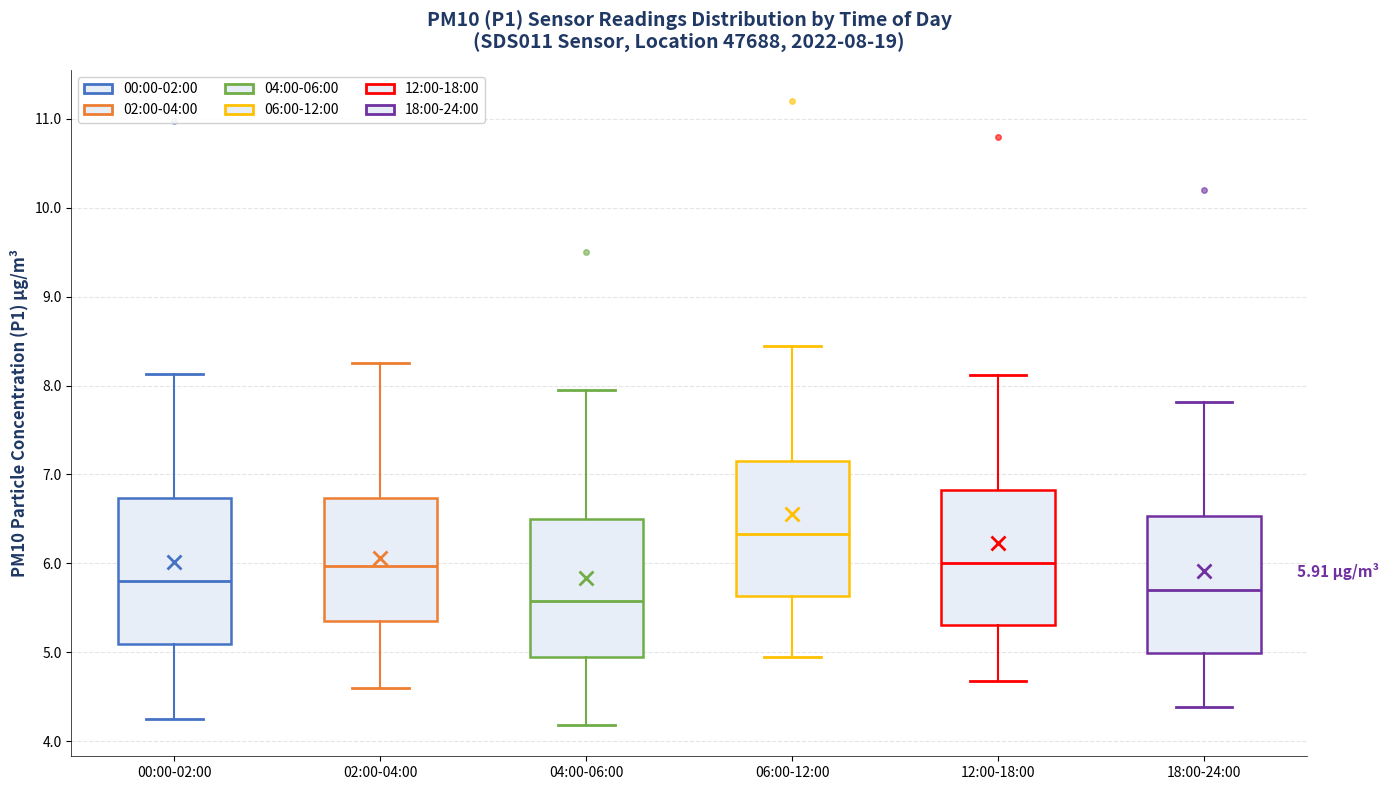

Which box has the highest median line?

06:00-12:00